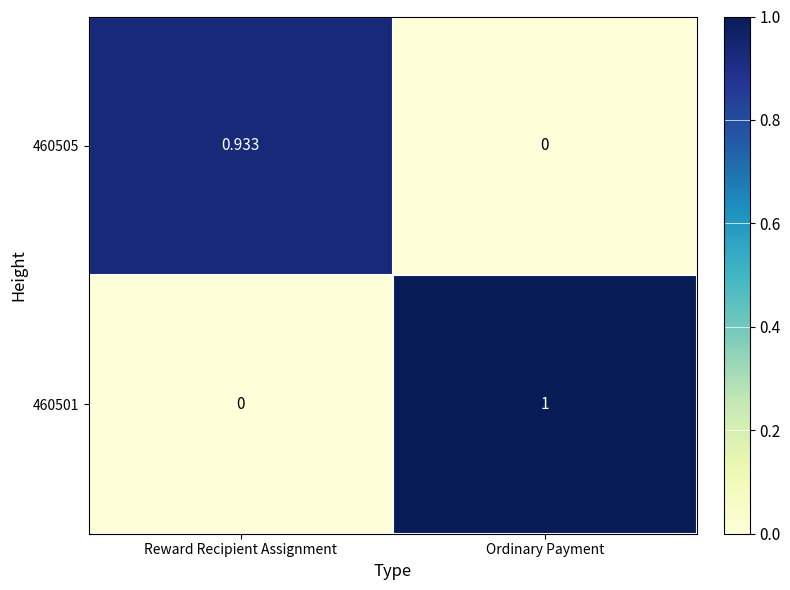

At how many categories does at least one series exceed 0?

2